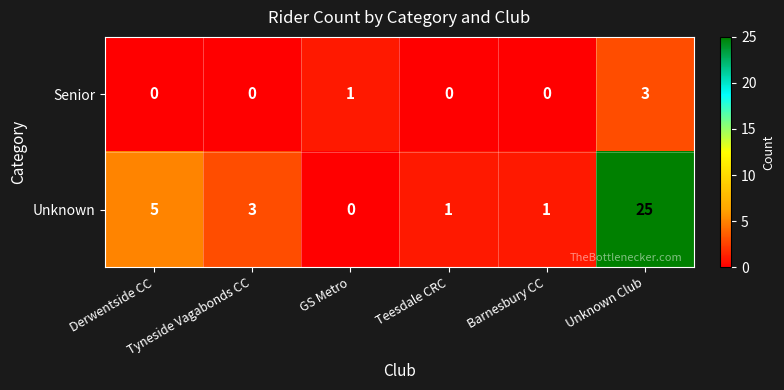

What is the spread (max minus min) of values at Teesdale CRC?

1